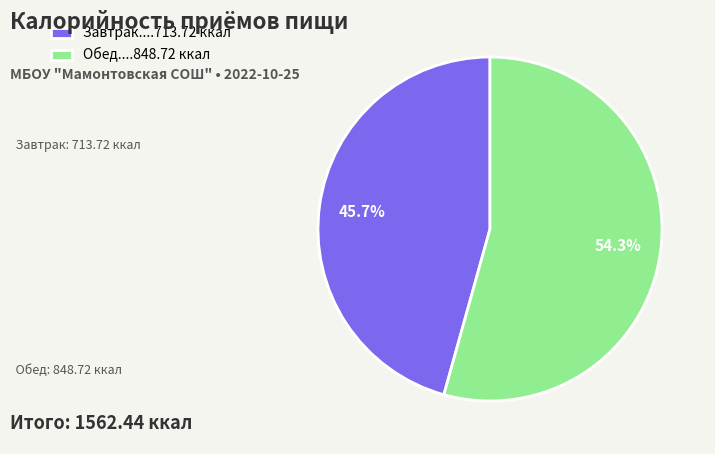

Rank the categories by value from lowest to highest.

Завтрак....713.72 ккал, Обед....848.72 ккал